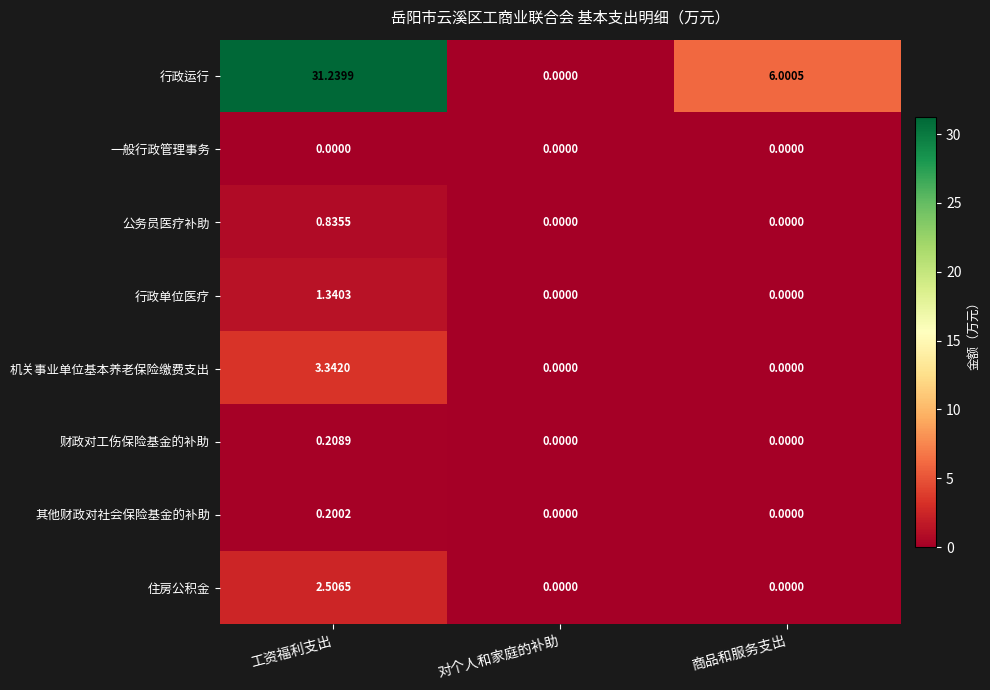

Which category has the highest value in the 行政运行 series?

工资福利支出